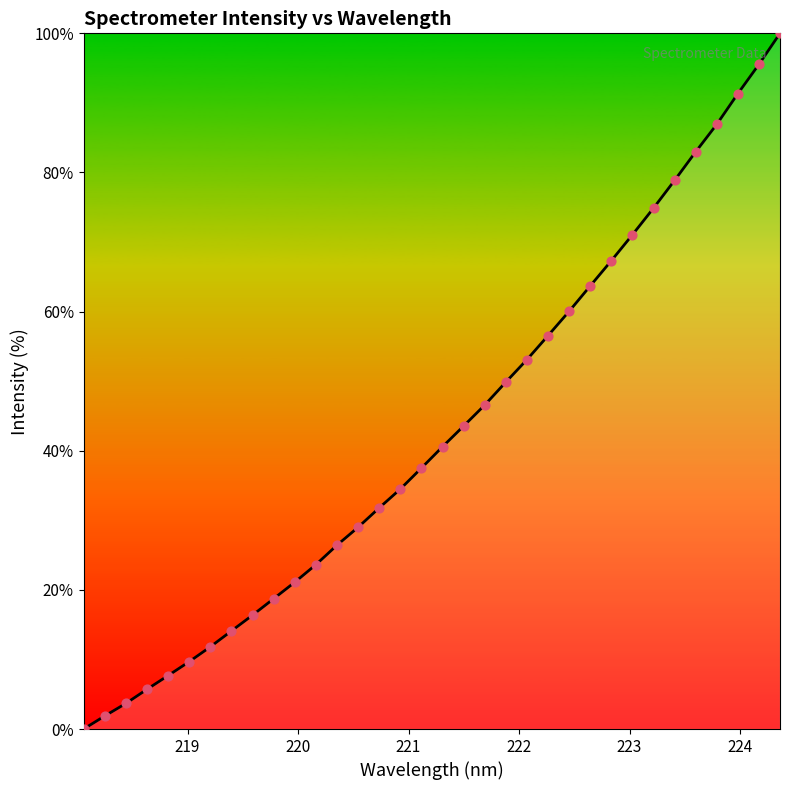

What is the difference between the maximum and minimum values?

100.0